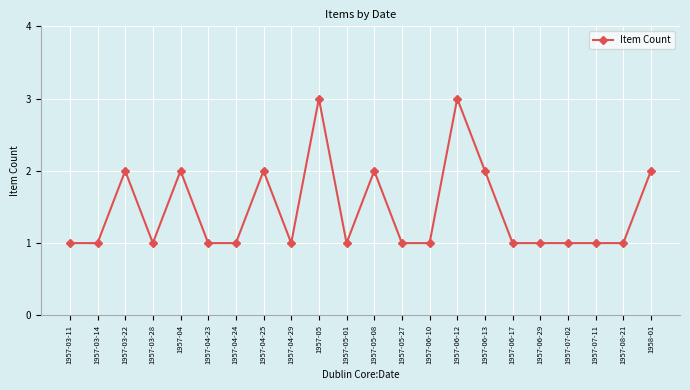

Count the number of data series in this chart.

1